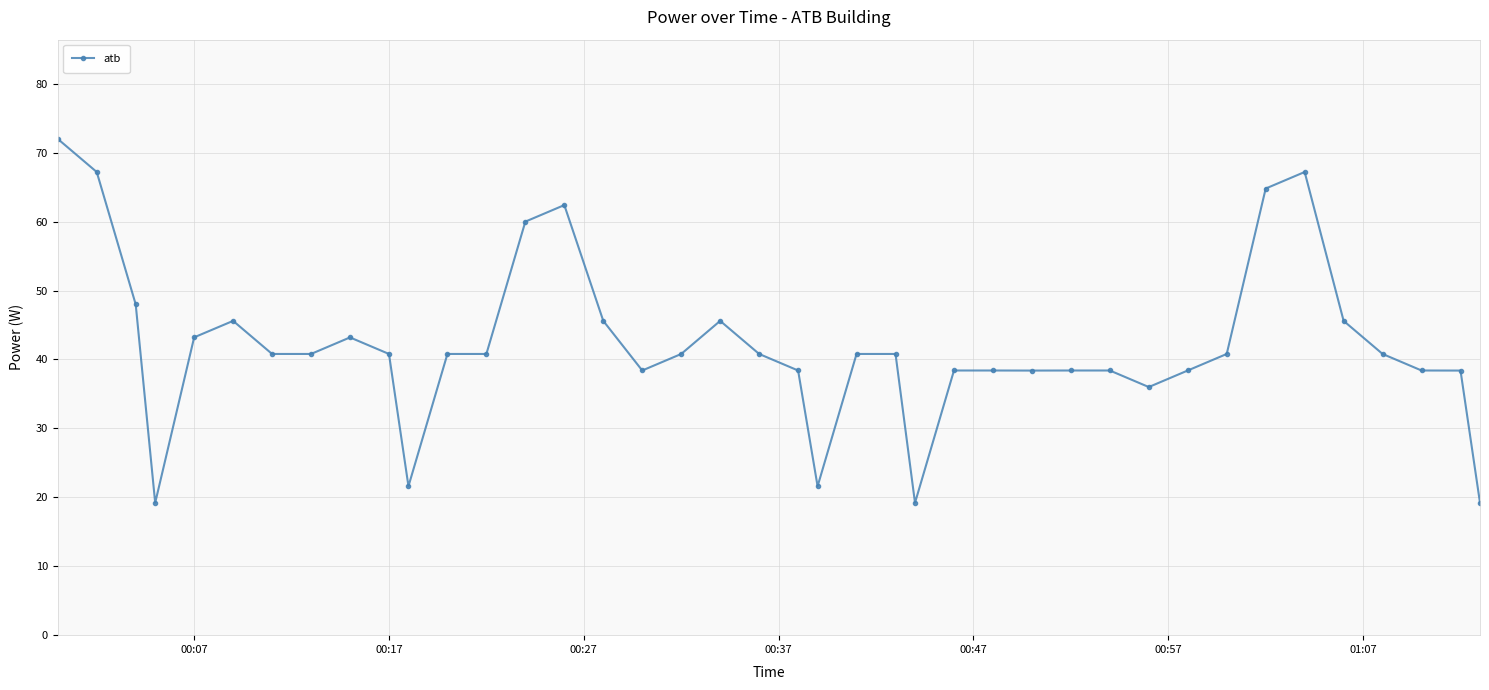

What is the average value?

42.0